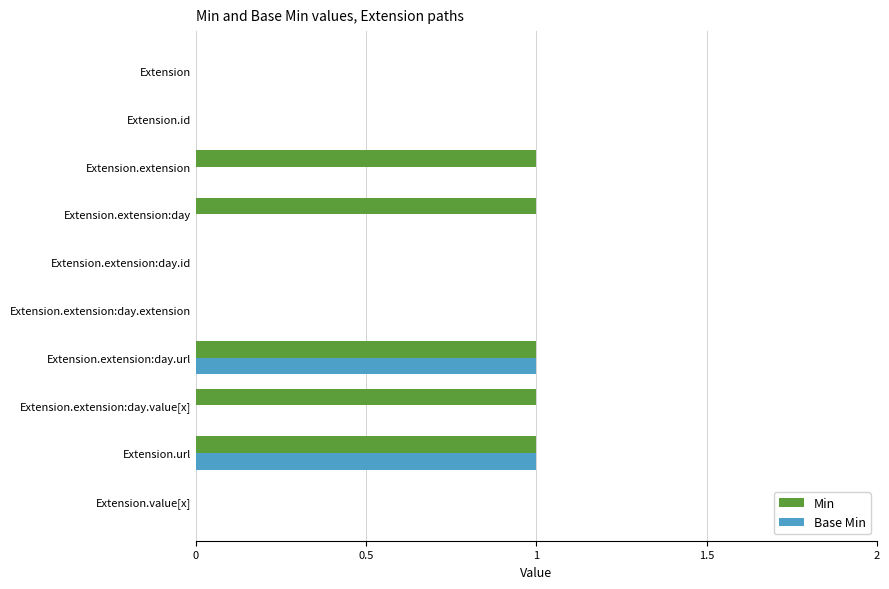

Is the value of Base Min at Extension.extension:day.extension greater than the value of Min at Extension.url?

No